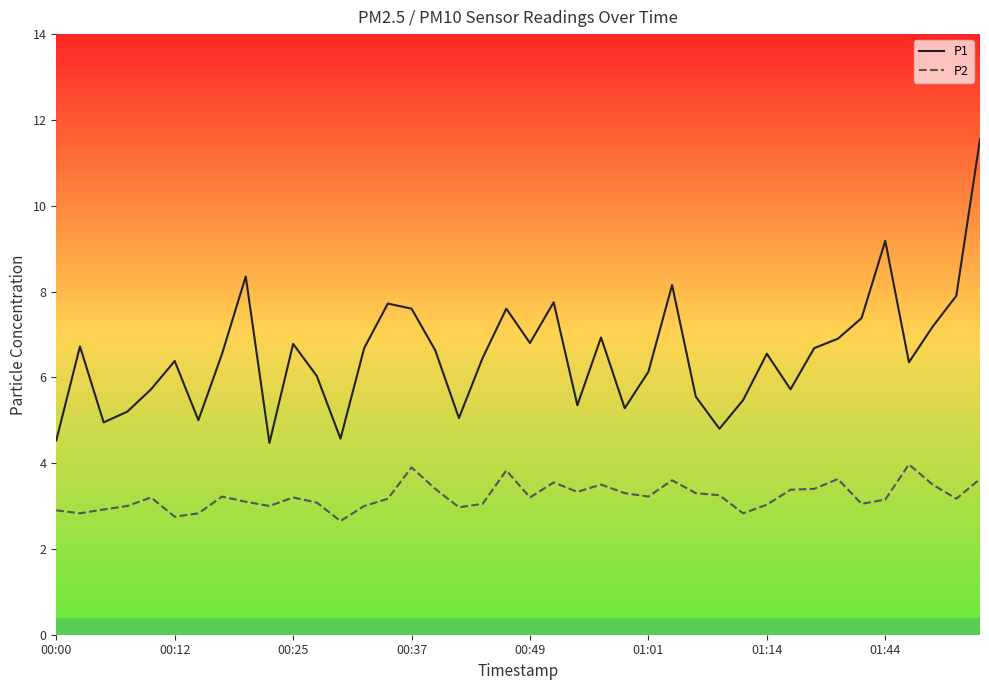

List the series in order of their overall mean, highest first.

P1, P2